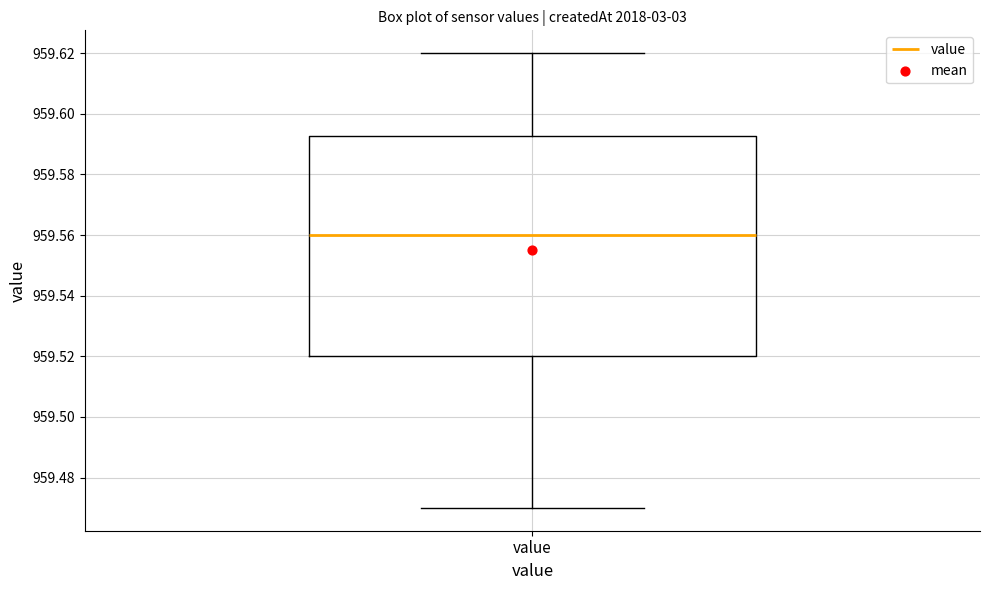

Where is the upper edge of the box for value on the y-axis? The values are not printed on the chart, so give them approximately, as read against the axis.

959.592